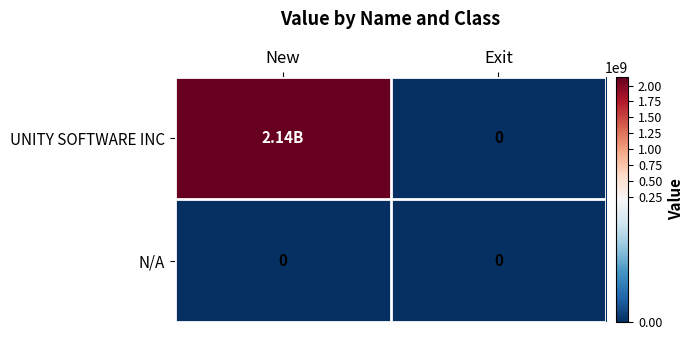

At which category is the sum across all series the highest?

New